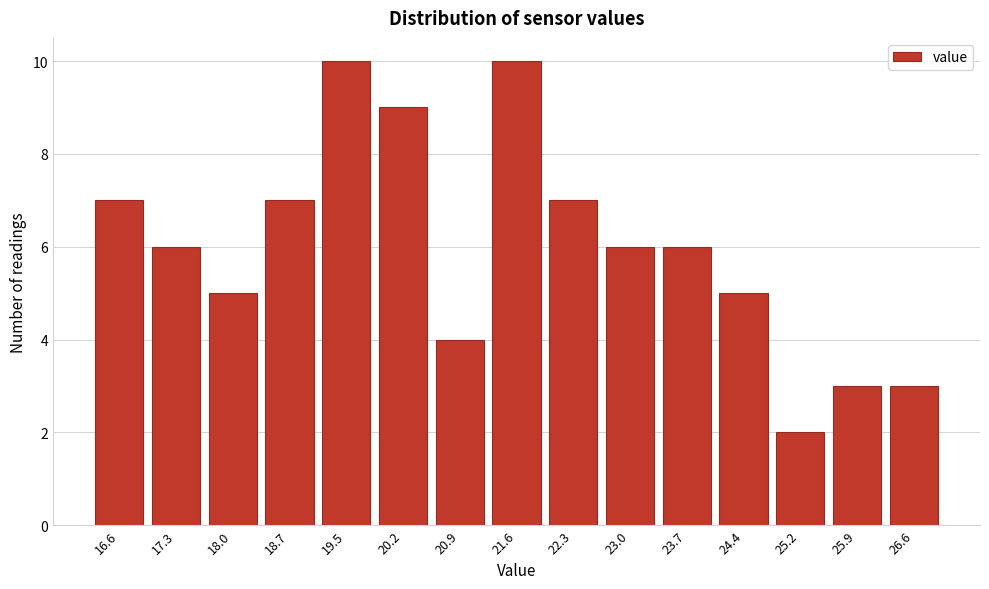

Reading right to left, list all the values displayed in this chart.

26.6=3	25.9=3	25.2=2	24.4=5	23.7=6	23.0=6	22.3=7	21.6=10	20.9=4	20.2=9	19.5=10	18.7=7	18.0=5	17.3=6	16.6=7